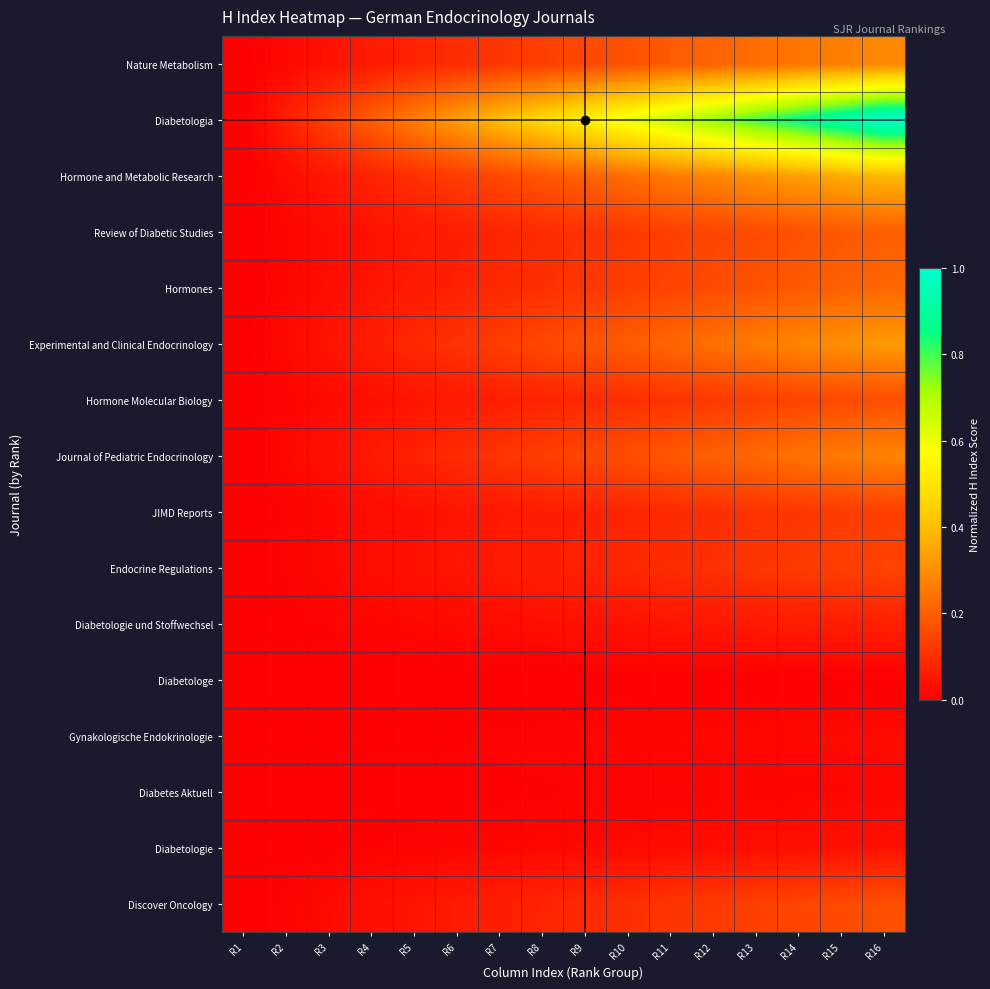

Which series has the largest total across all categories?

Diabetologia